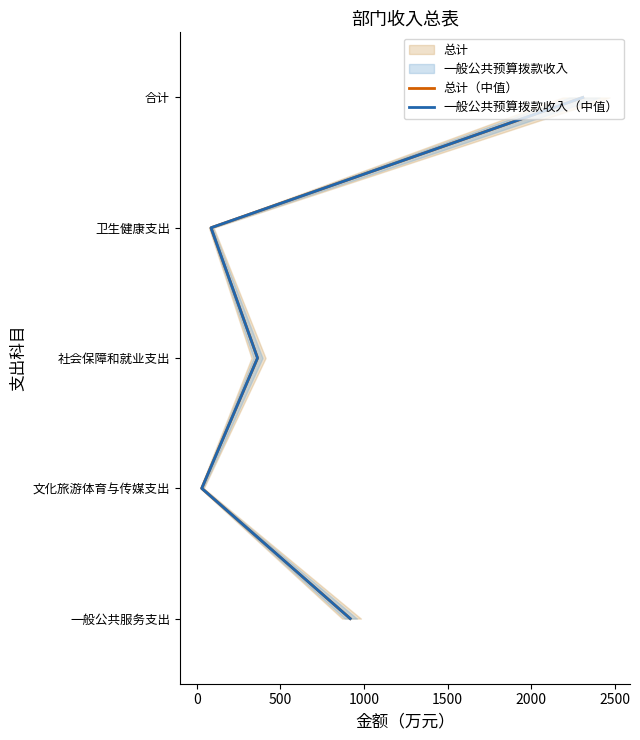

True or false: 总计（中值） and 一般公共预算拨款收入（中值） intersect in this chart.

False